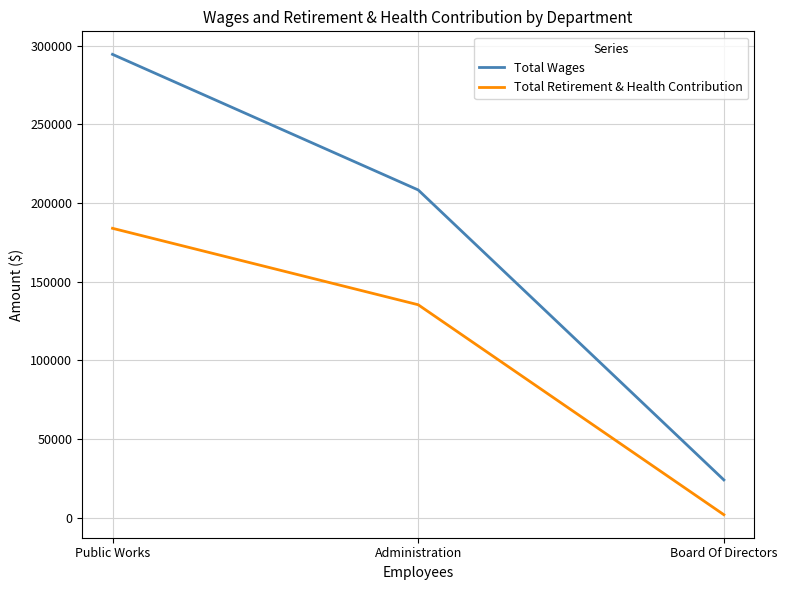

Count the number of data series in this chart.

2